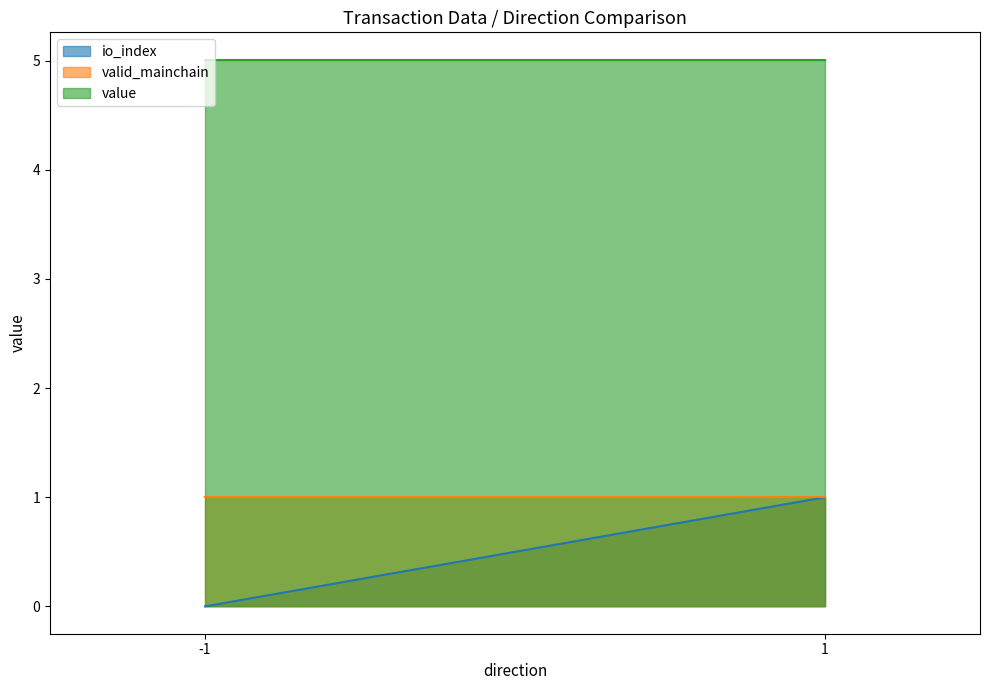

True or false: valid_mainchain has a value of 1.0 at -1.

True